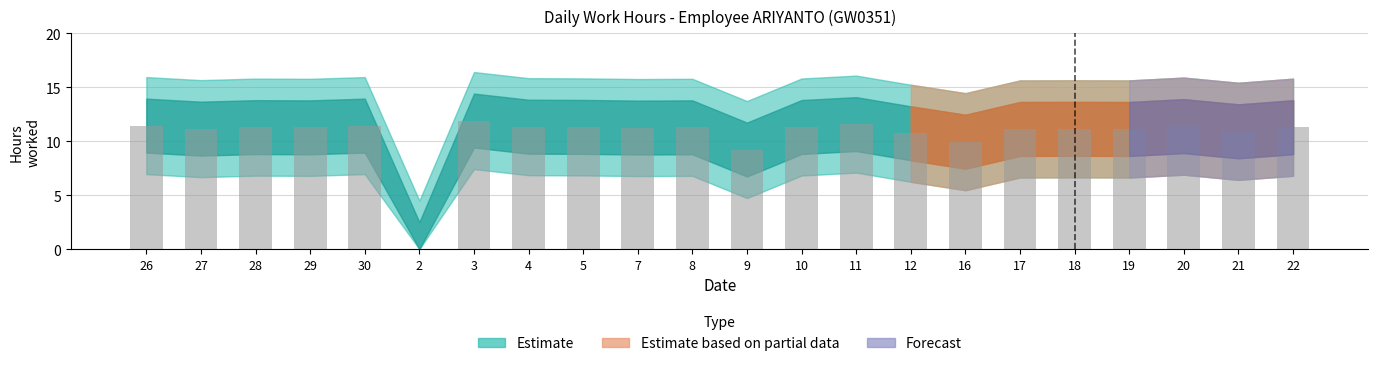

How many distinct data groups are displayed?

1